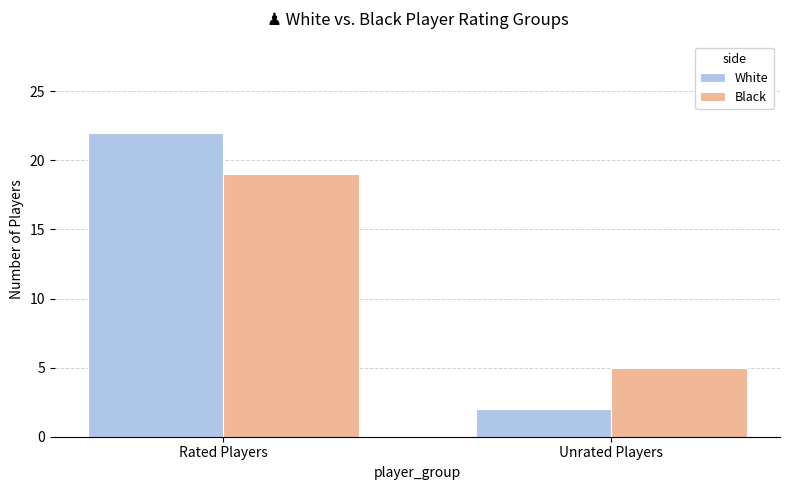

At how many categories does at least one series exceed 9?

1